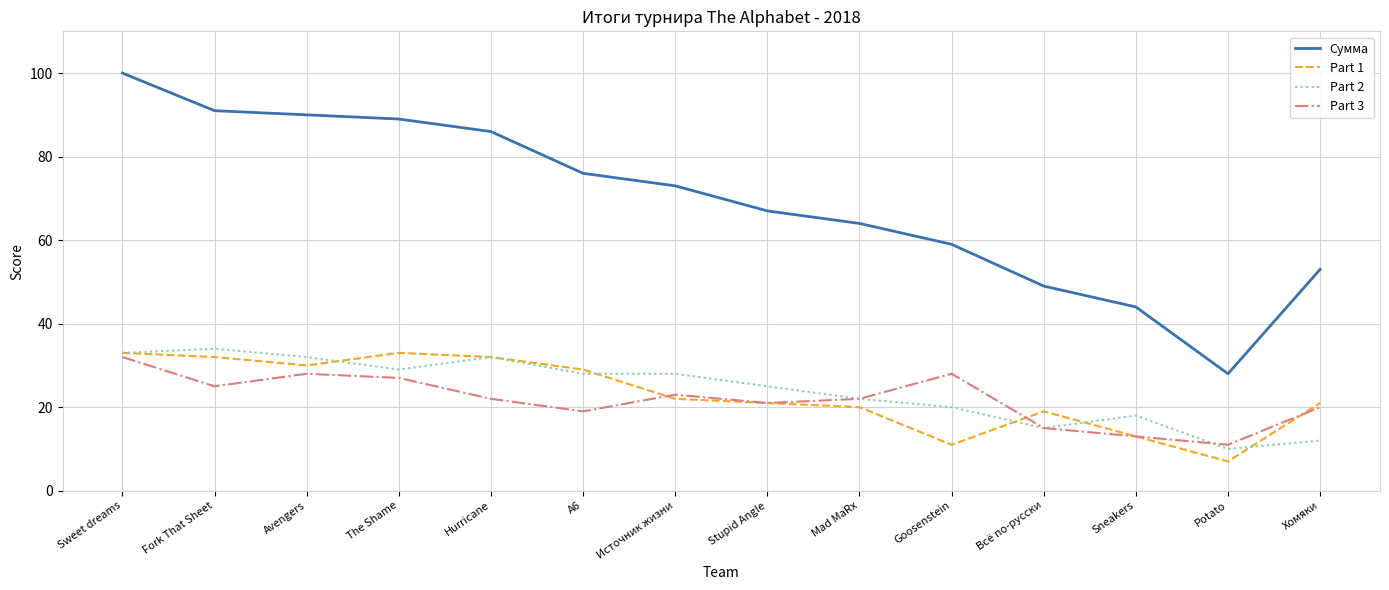

Reading right to left, extract all data points from this chart.

Сумма: Хомяки=53	Potato=28	Sneakers=44	Всё по-русски=49	Goosenstein=59	Mad MaRx=64	Stupid Angle=67	Источник жизни=73	A6=76	Hurricane=86	The Shame=89	Avengers=90	Fork That Sheet=91	Sweet dreams=100
Part 1: Хомяки=21	Potato=7	Sneakers=13	Всё по-русски=19	Goosenstein=11	Mad MaRx=20	Stupid Angle=21	Источник жизни=22	A6=29	Hurricane=32	The Shame=33	Avengers=30	Fork That Sheet=32	Sweet dreams=33
Part 2: Хомяки=12	Potato=10	Sneakers=18	Всё по-русски=15	Goosenstein=20	Mad MaRx=22	Stupid Angle=25	Источник жизни=28	A6=28	Hurricane=32	The Shame=29	Avengers=32	Fork That Sheet=34	Sweet dreams=33
Part 3: Хомяки=20	Potato=11	Sneakers=13	Всё по-русски=15	Goosenstein=28	Mad MaRx=22	Stupid Angle=21	Источник жизни=23	A6=19	Hurricane=22	The Shame=27	Avengers=28	Fork That Sheet=25	Sweet dreams=32